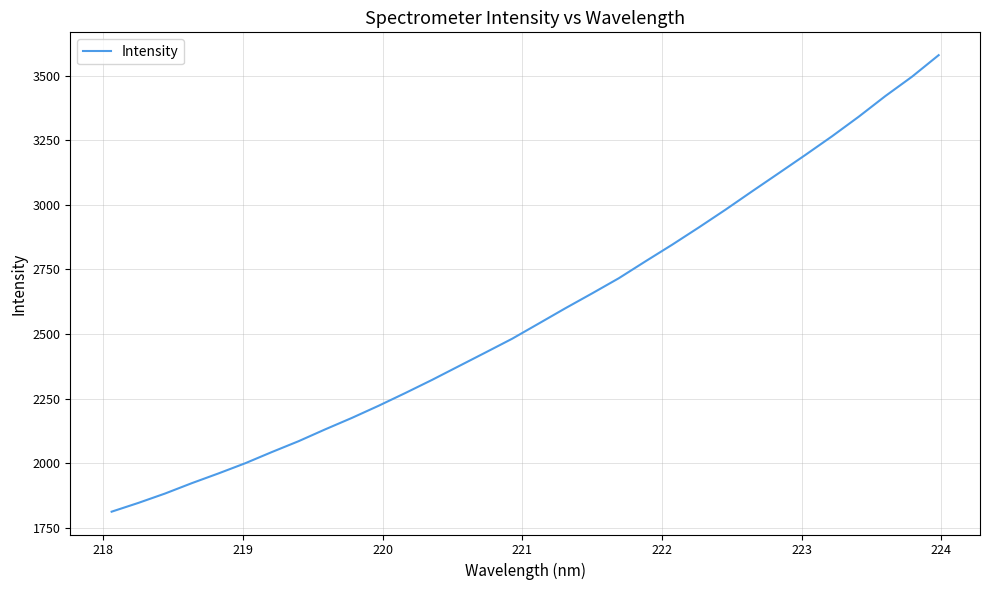

What is the smallest value displayed?

1812.2